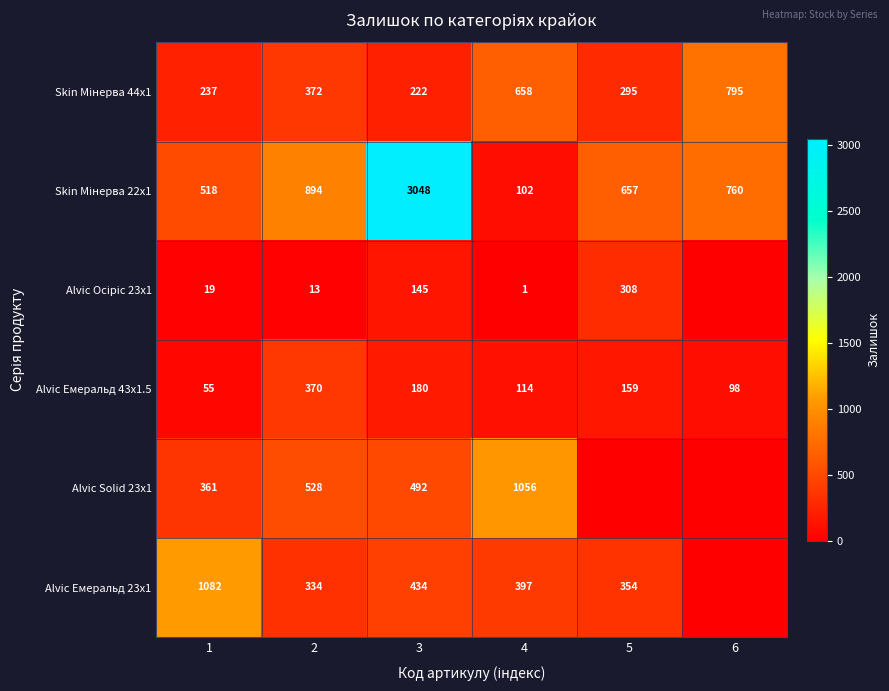

At which category is the sum across all series the highest?

3